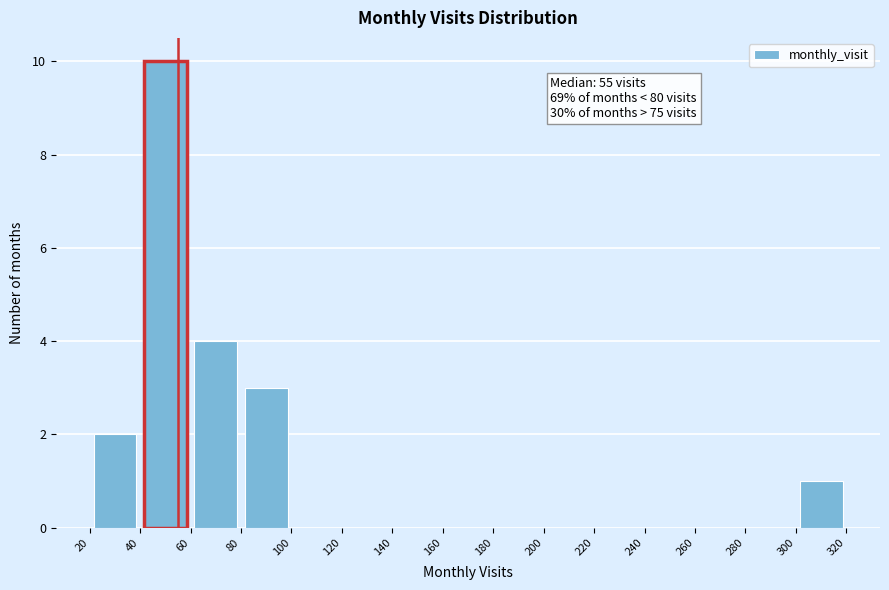

Which range on the x-axis has the tallest bar?

40 to 60